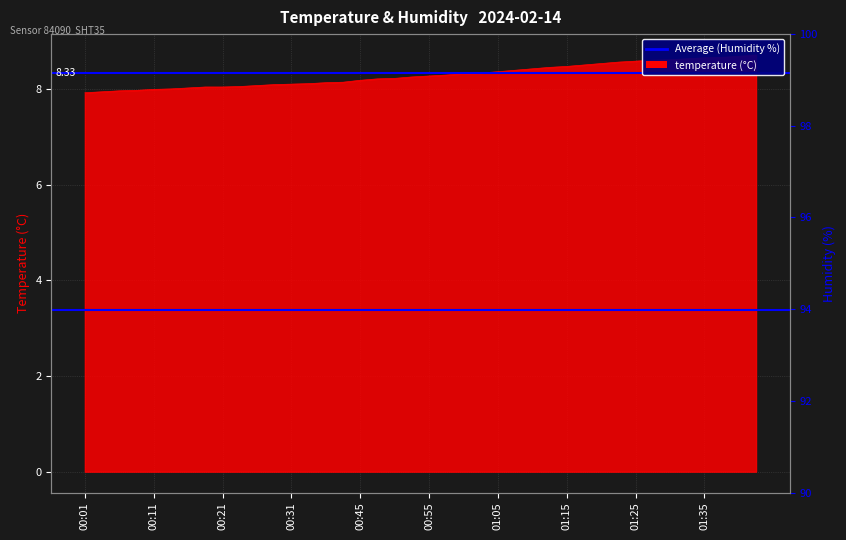

What is the sum of all Average (Humidity %) values?

188.0